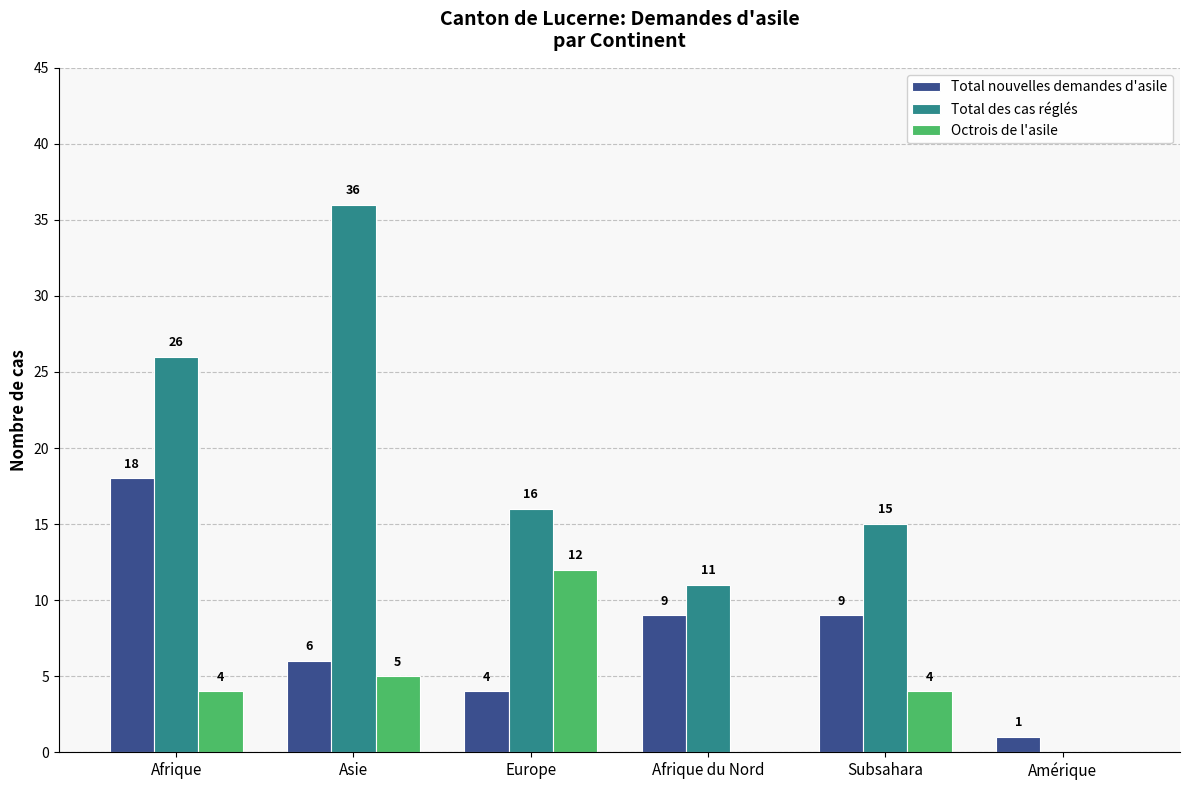

Which series has the largest range (max minus min)?

Total des cas réglés